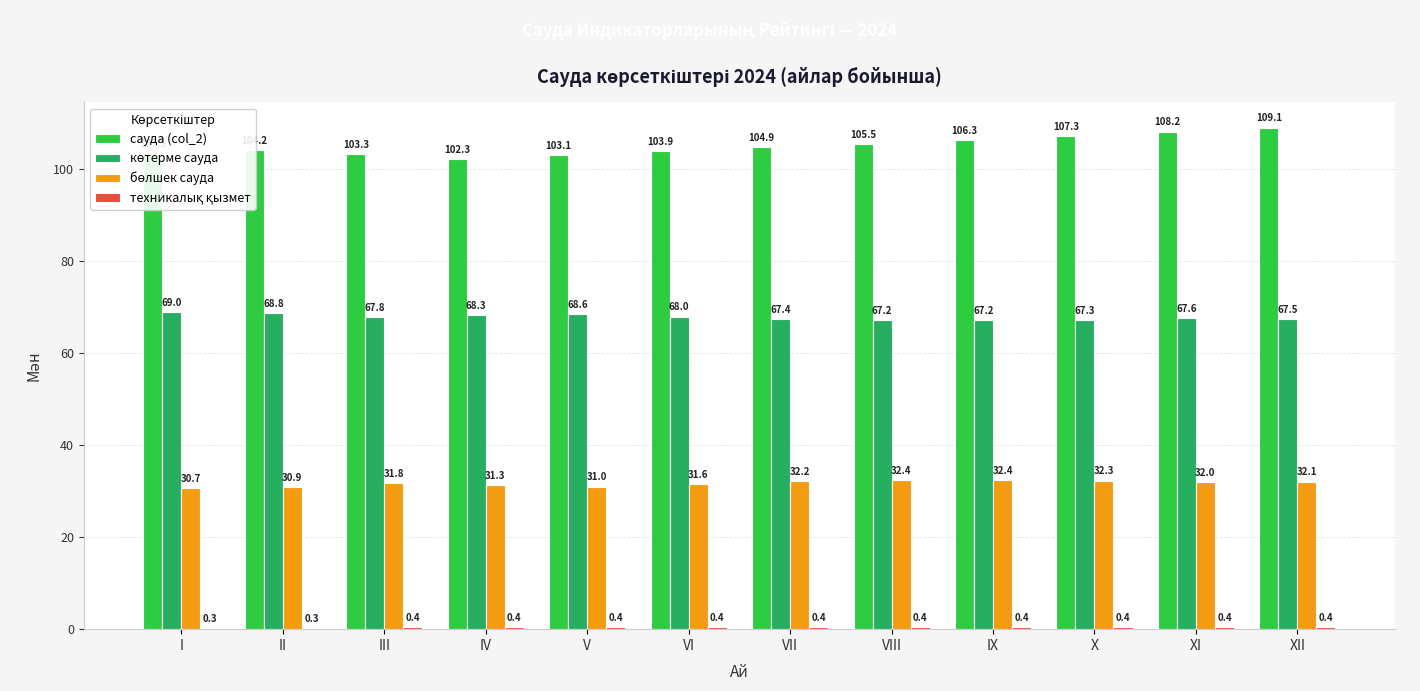

True or false: сауда (col_2) has a value of 103.3 at III.

True